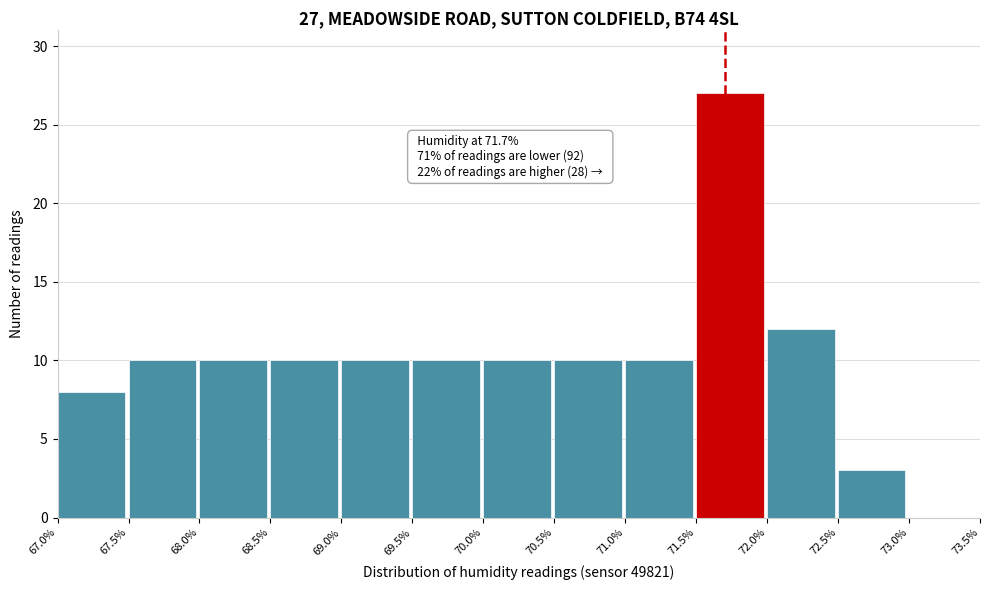

Over which range of the x-axis is the bar tallest?

71.5% to 72.0%